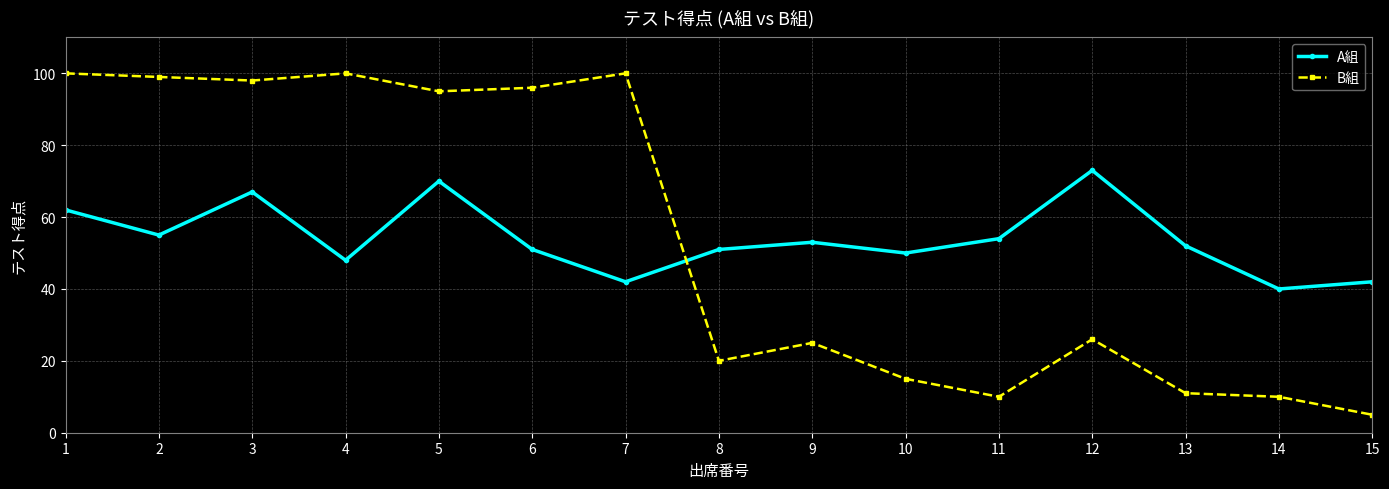

In B組, how many points are higher than both neighbors (excluding endpoints)?

4